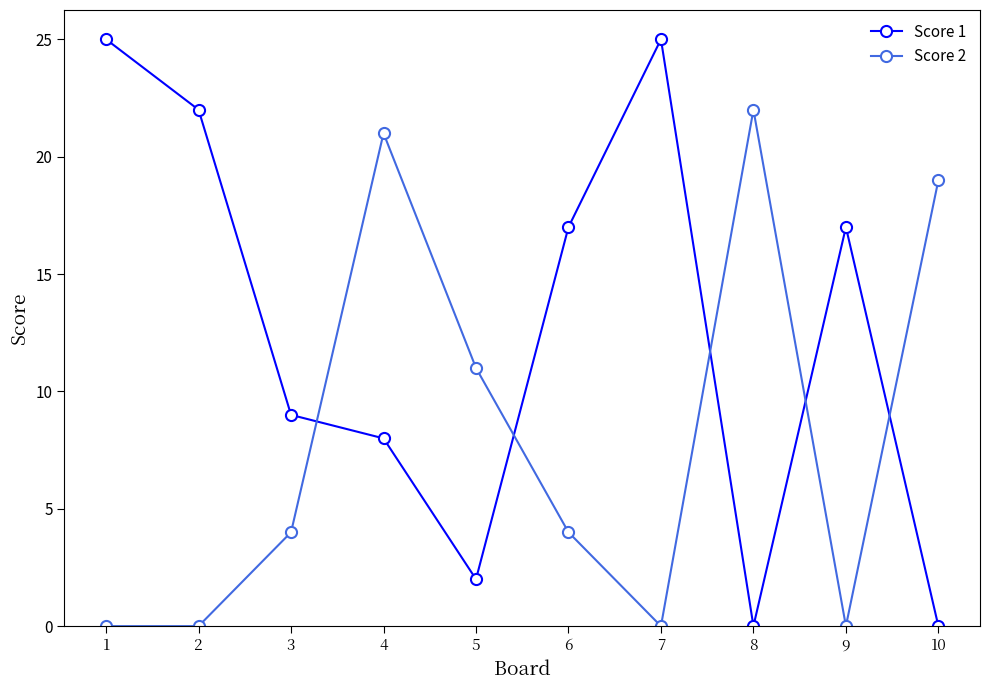

Where does the Score 1 series first go above 17?

1